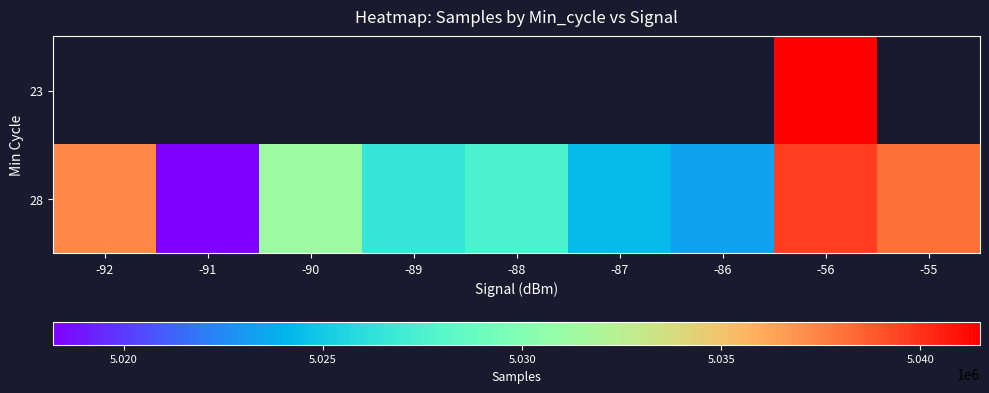

At which label is 28 closest to 5028918?

-88